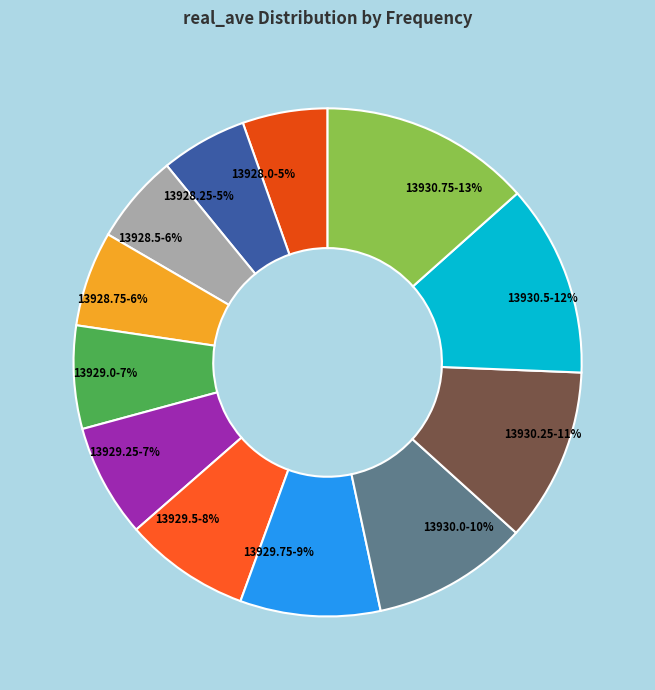

To the nearest percent, what portion does 13928.5 represent?

6%